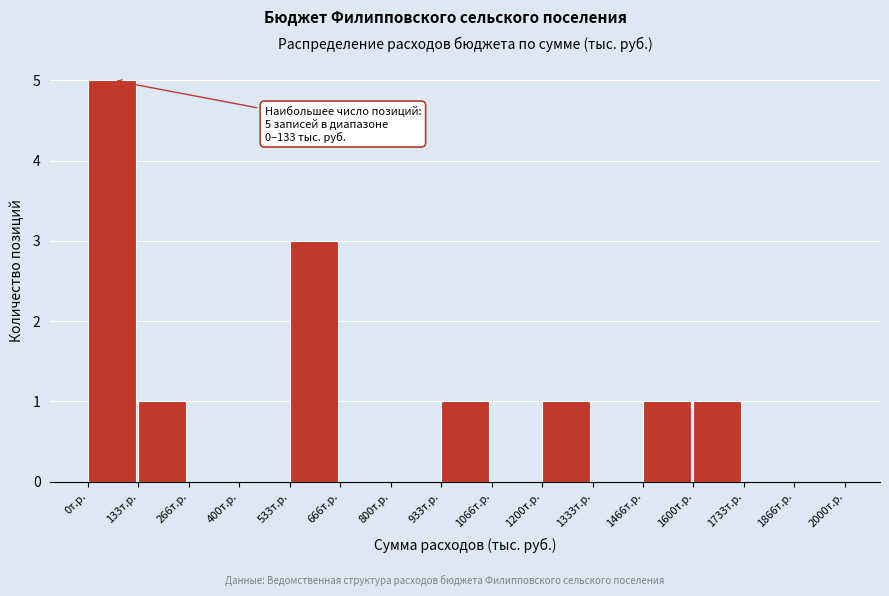

Over which range of the x-axis is the bar tallest?

0 to 140